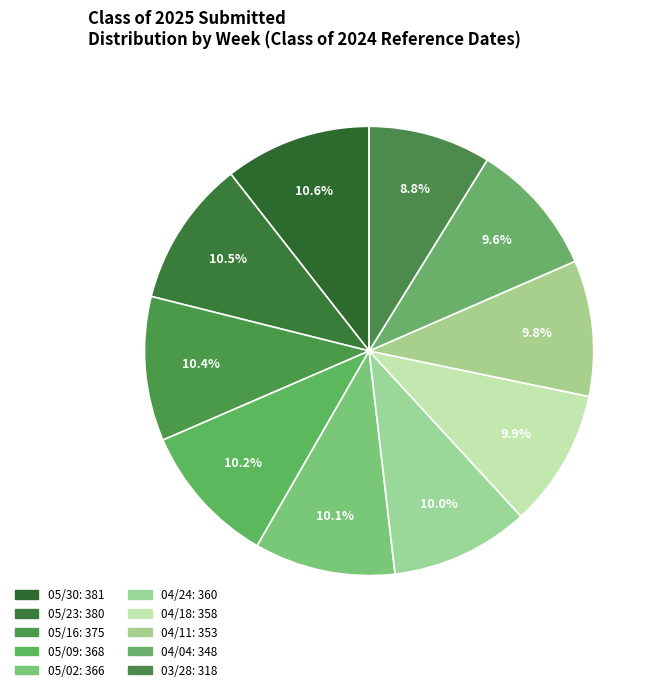

How many slices are in this pie chart?

10